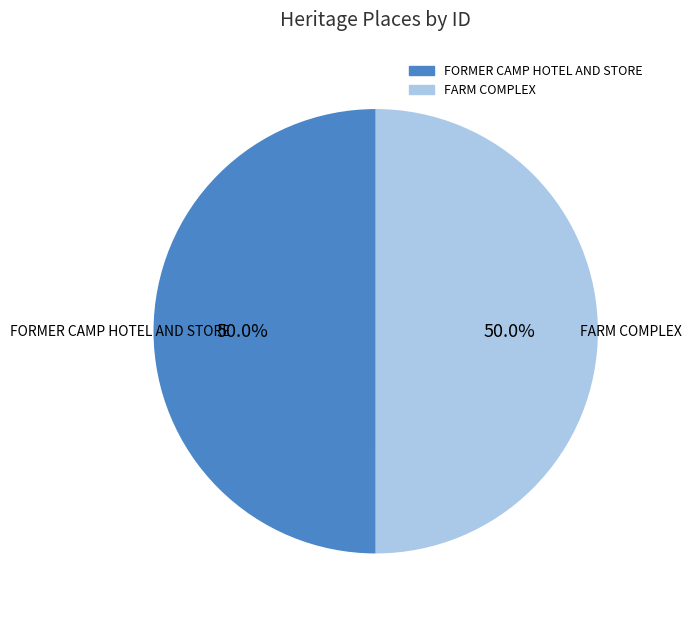

Approximately how many times larger is the value at FARM COMPLEX compared to FORMER CAMP HOTEL AND STORE?

1.0